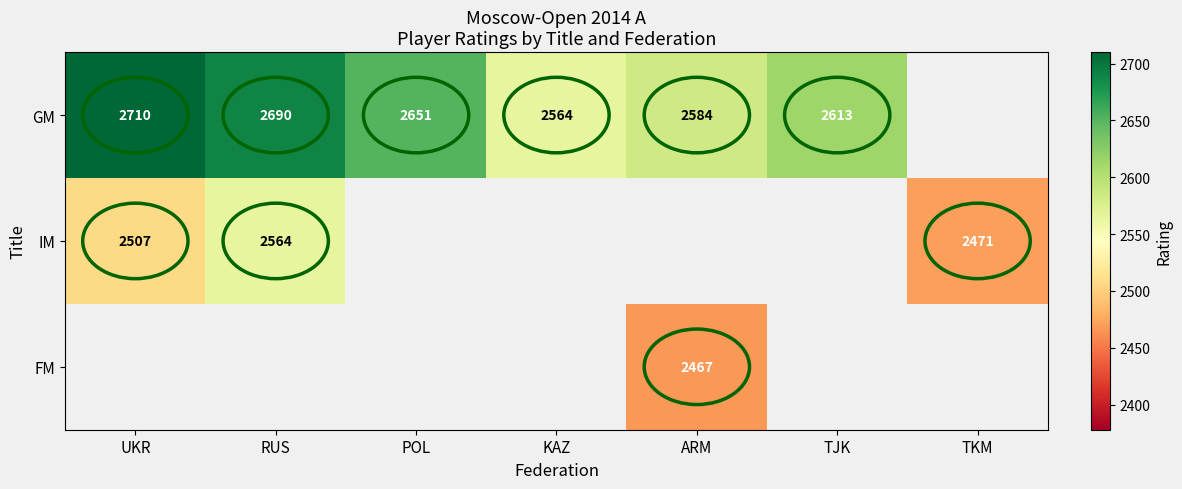

The GM series shows 3669.9 at POL. True or false?

False